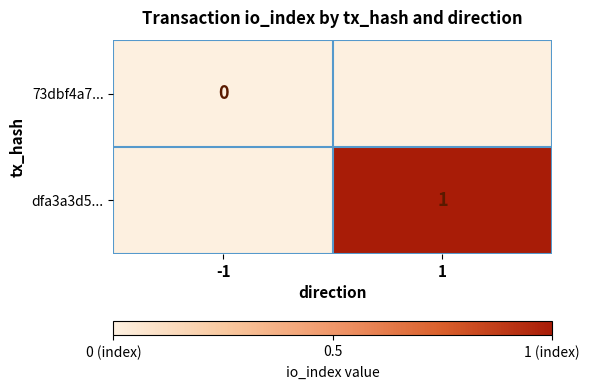

Which series has the widest spread of values?

73dbf4a7...